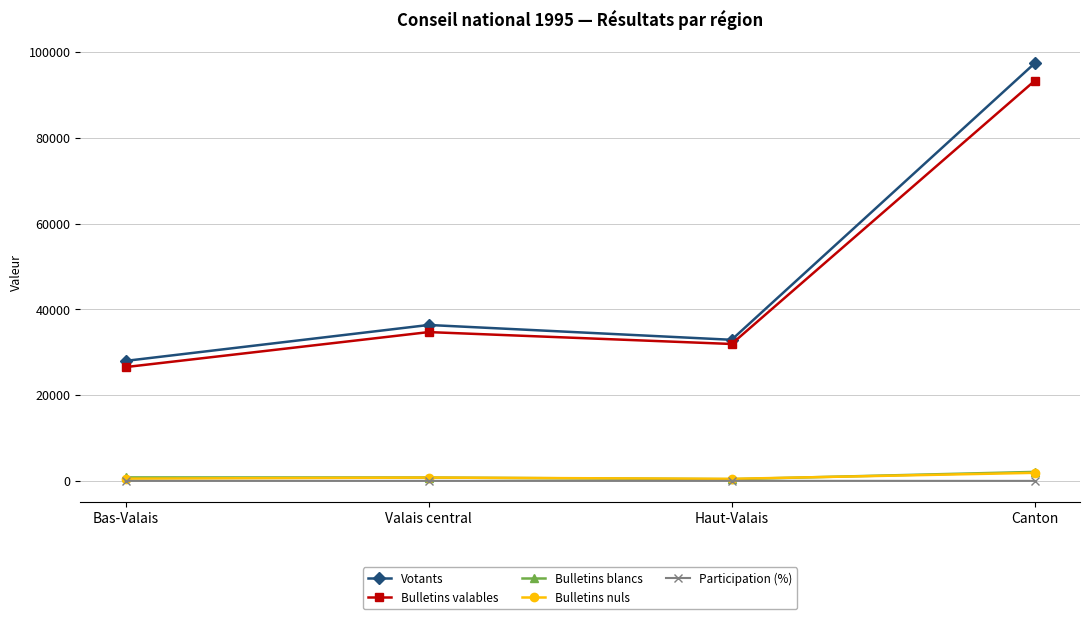

What is the maximum value shown in the chart?

97311.0